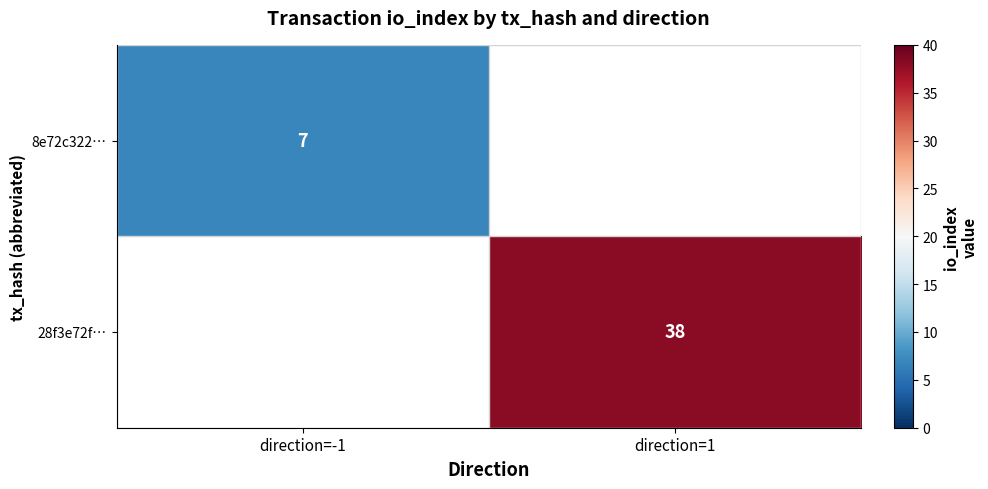

Is it true that 28f3e72f… equals 38 at direction=1?

True